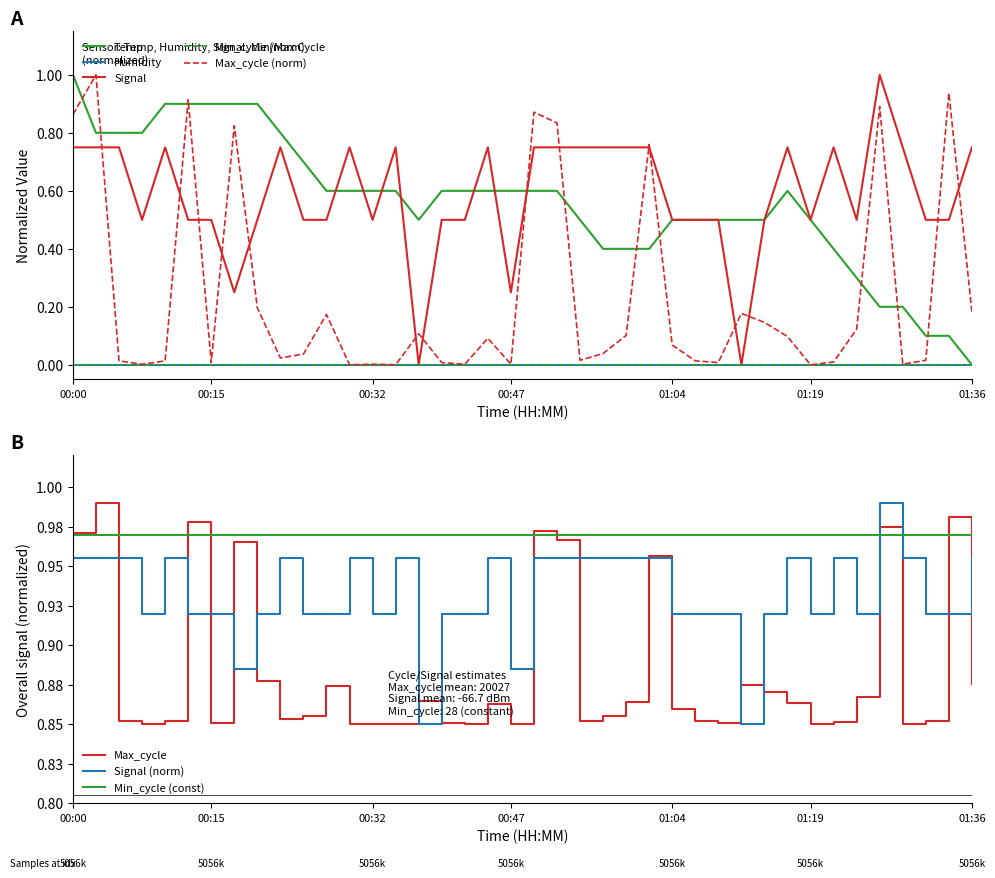

What is the sum of the Temp values at 24 and 23?

0.8